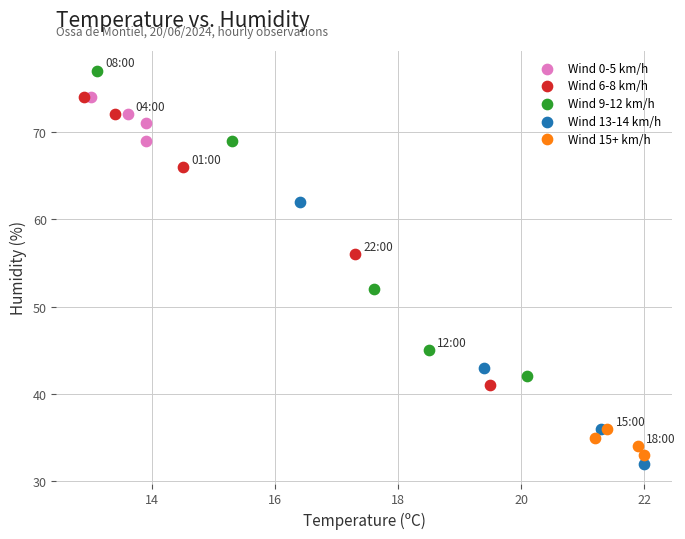

Which series reaches the maximum Y coordinate?

Wind 9-12 km/h